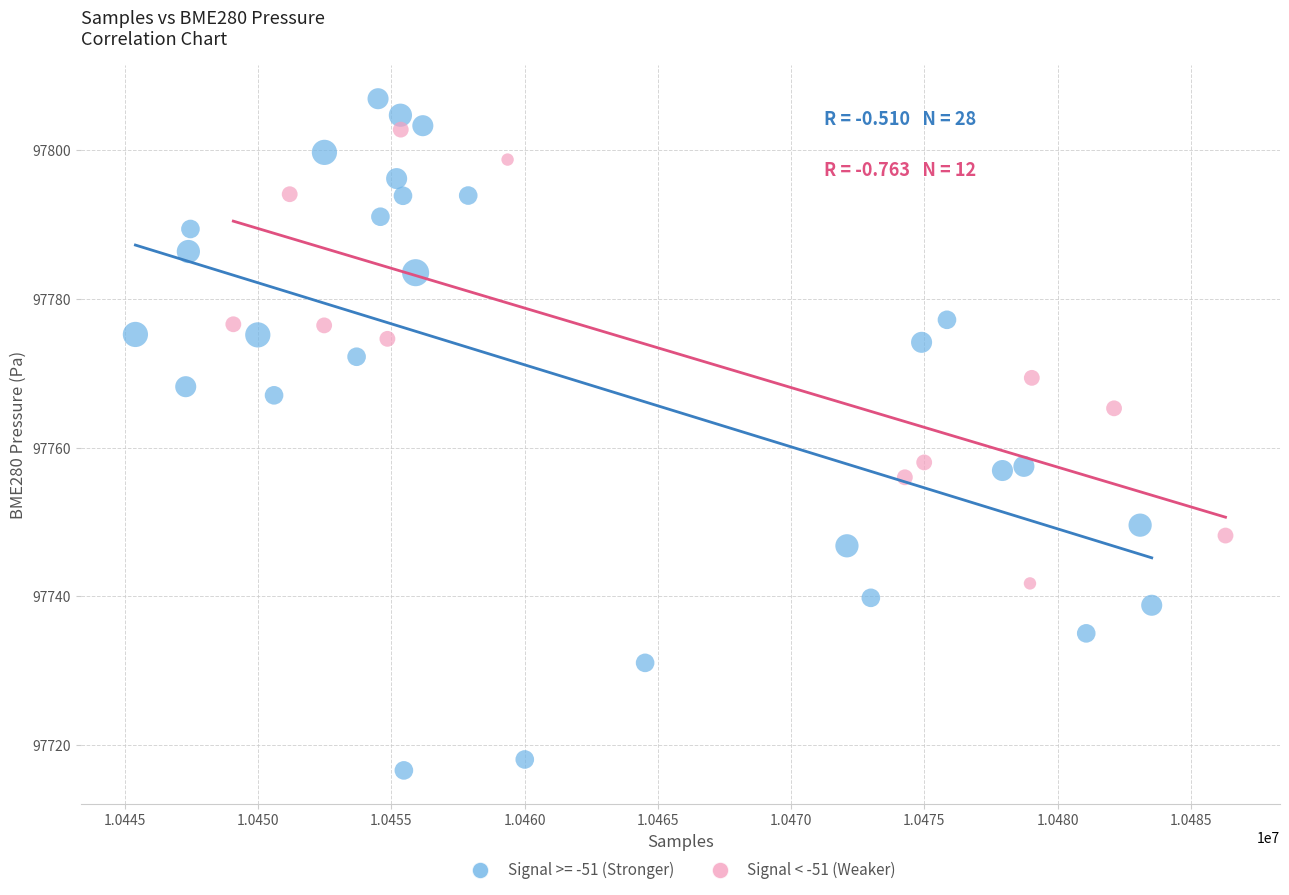

Which series contains the lowest Y value?

Signal >= -51 (Stronger)